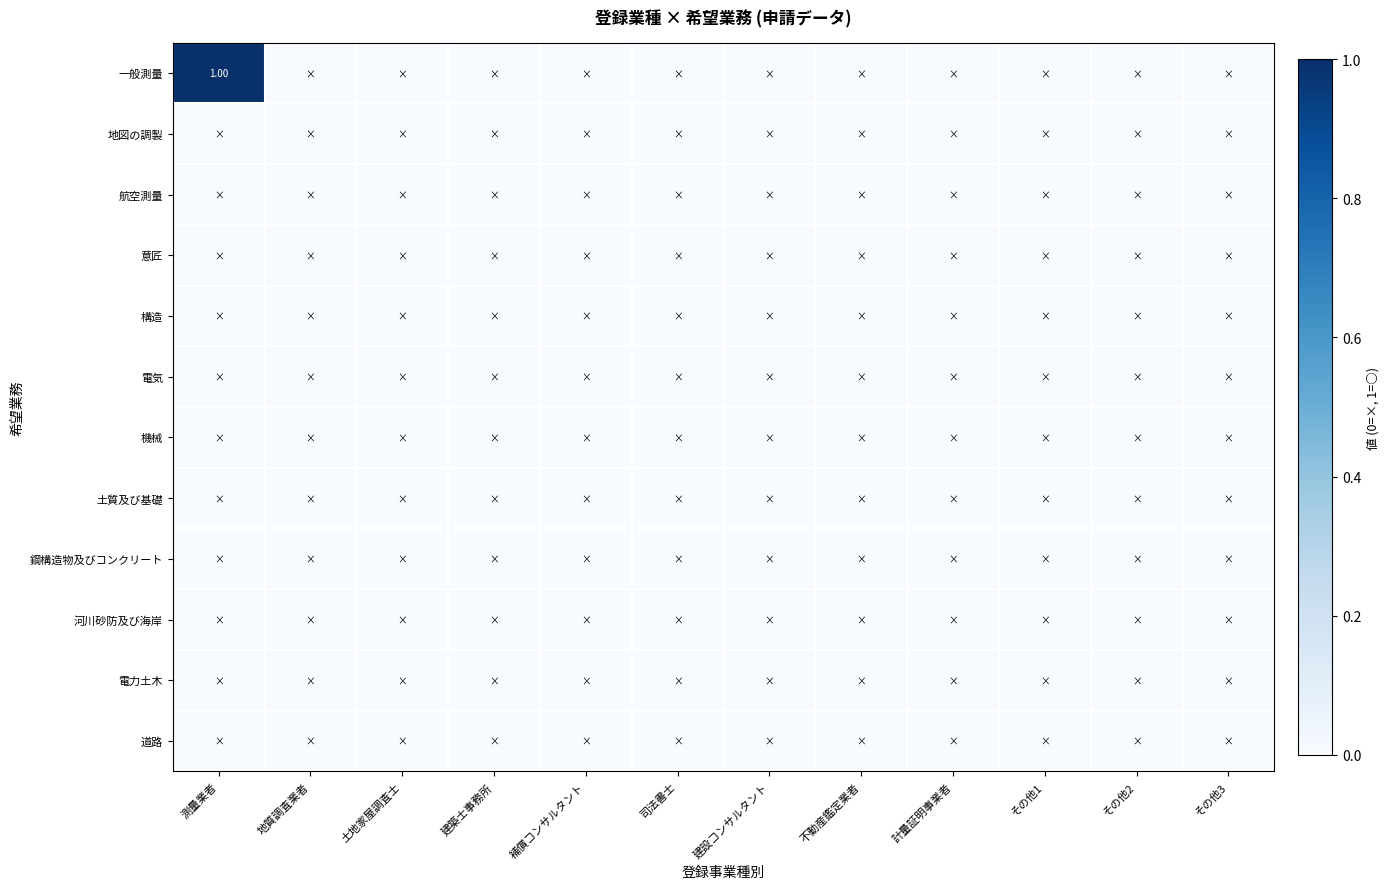

How many series are shown in this chart?

12